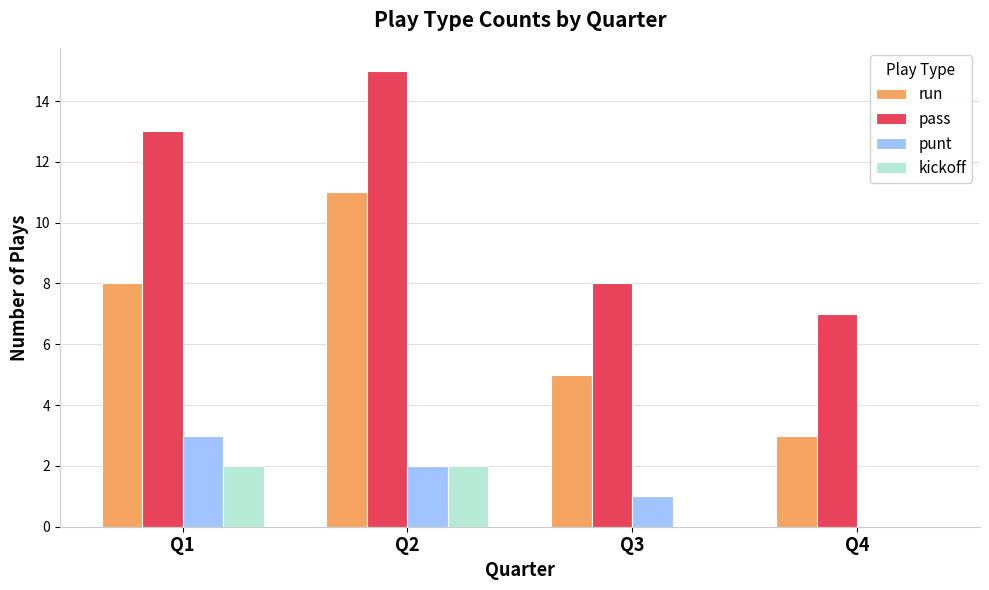

What is the maximum value shown in the chart?

15